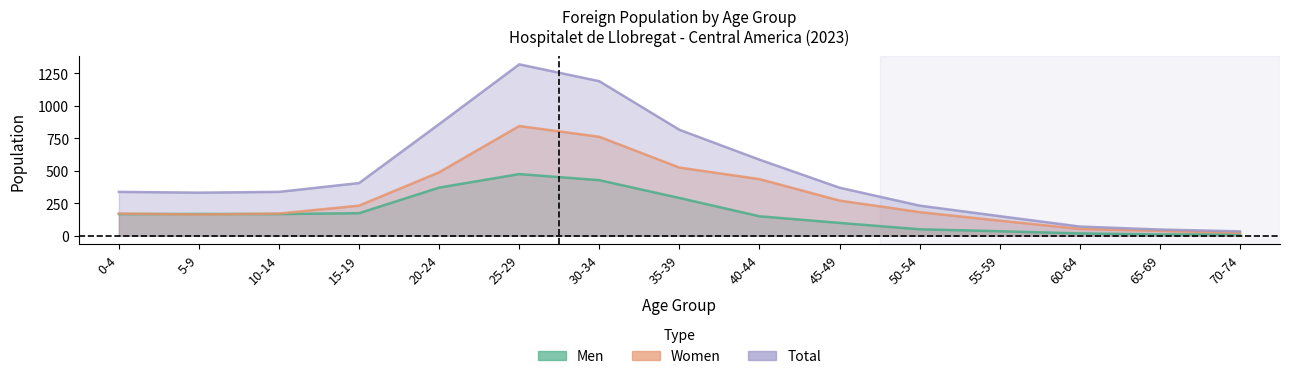

What is the lowest value of the Total series?

34